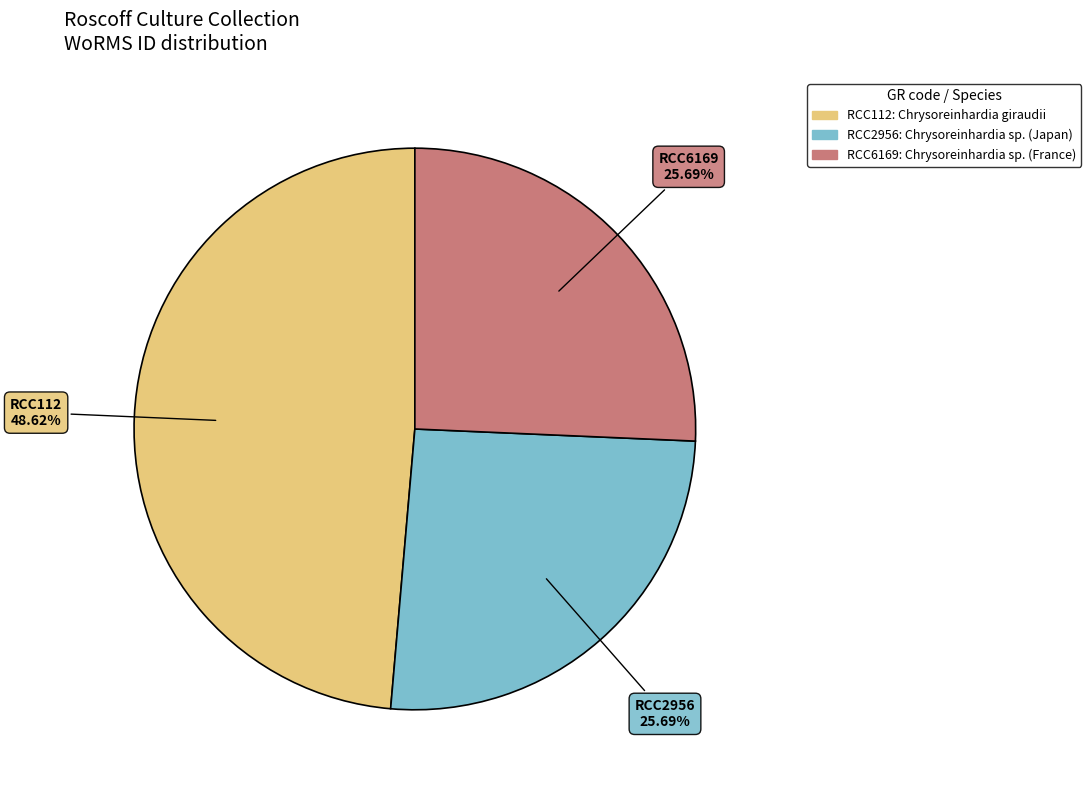

Is it true that RCC112 is 49% of the pie?

True